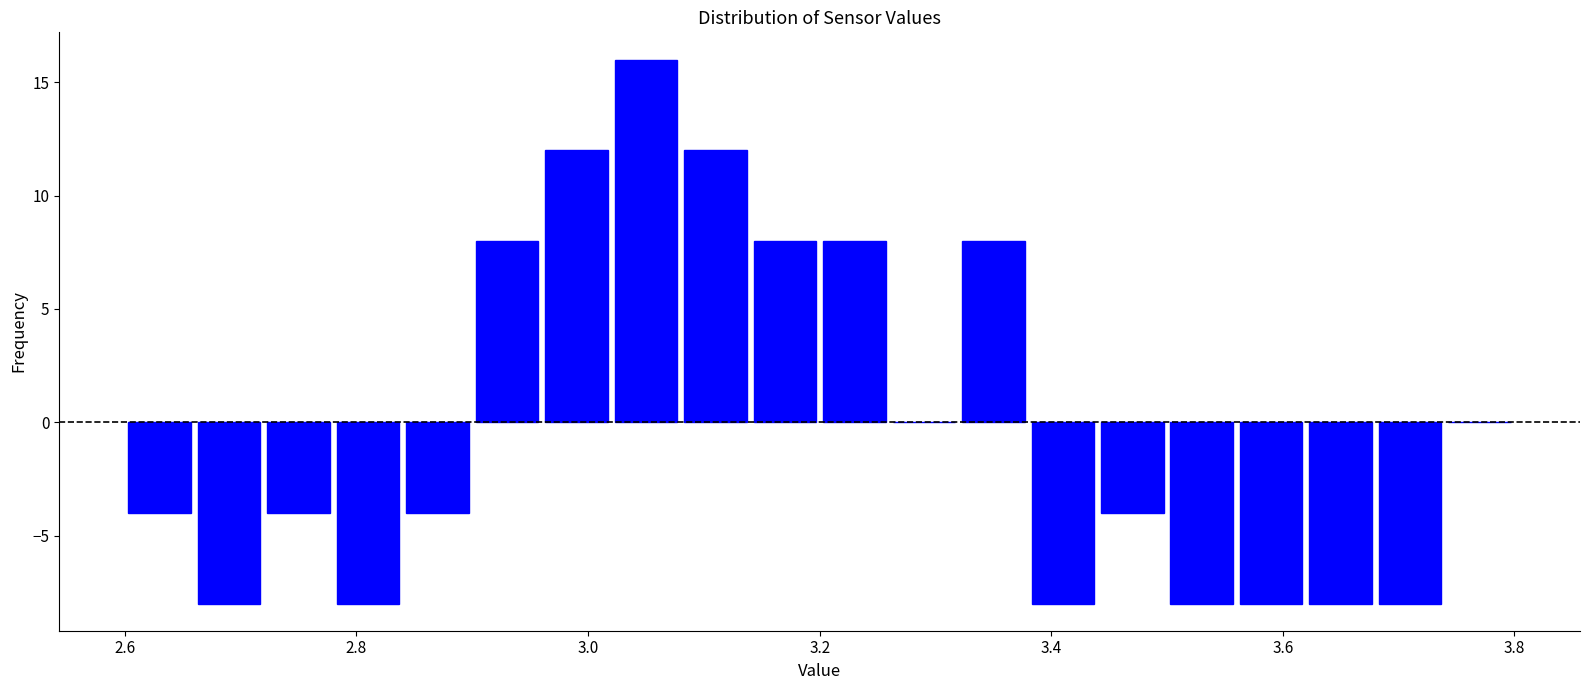

Around what value on the x-axis is the tallest bar? Give the approximate position of its centre, as read against the axis.

3.06